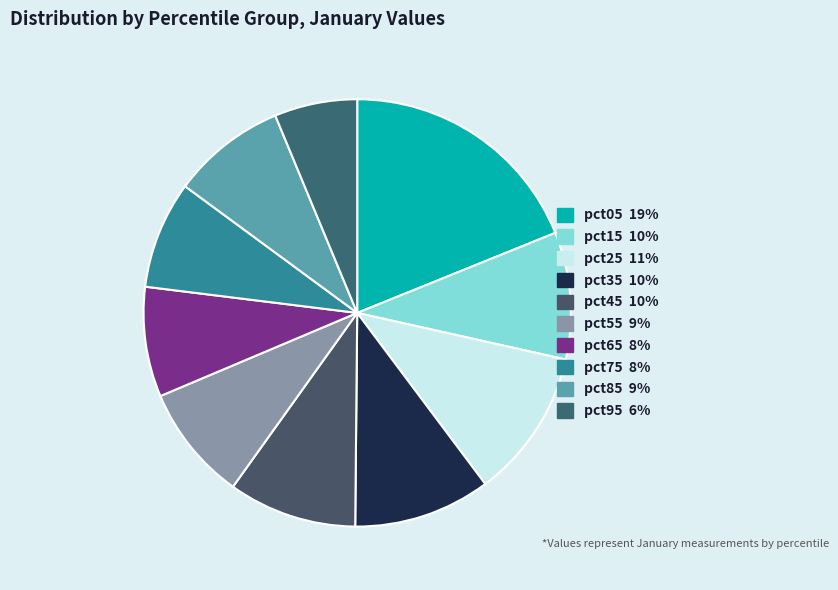

Which slice is the smallest?

pct95